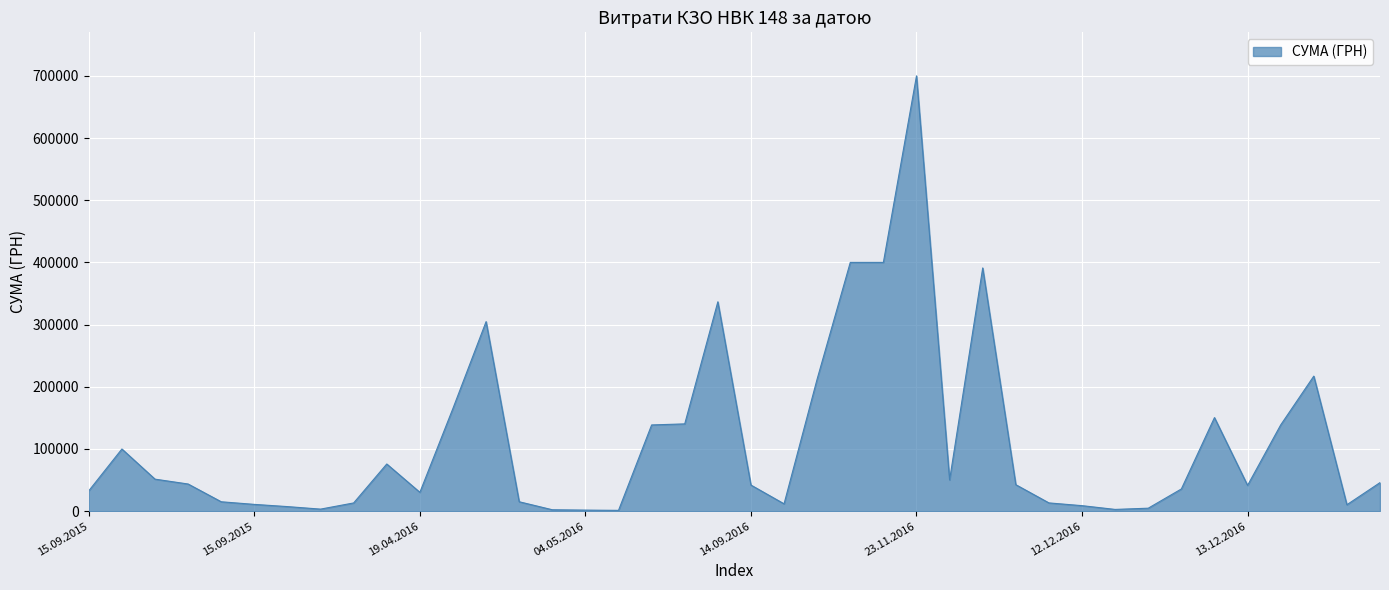

What is the minimum value shown in the chart?

1332.0